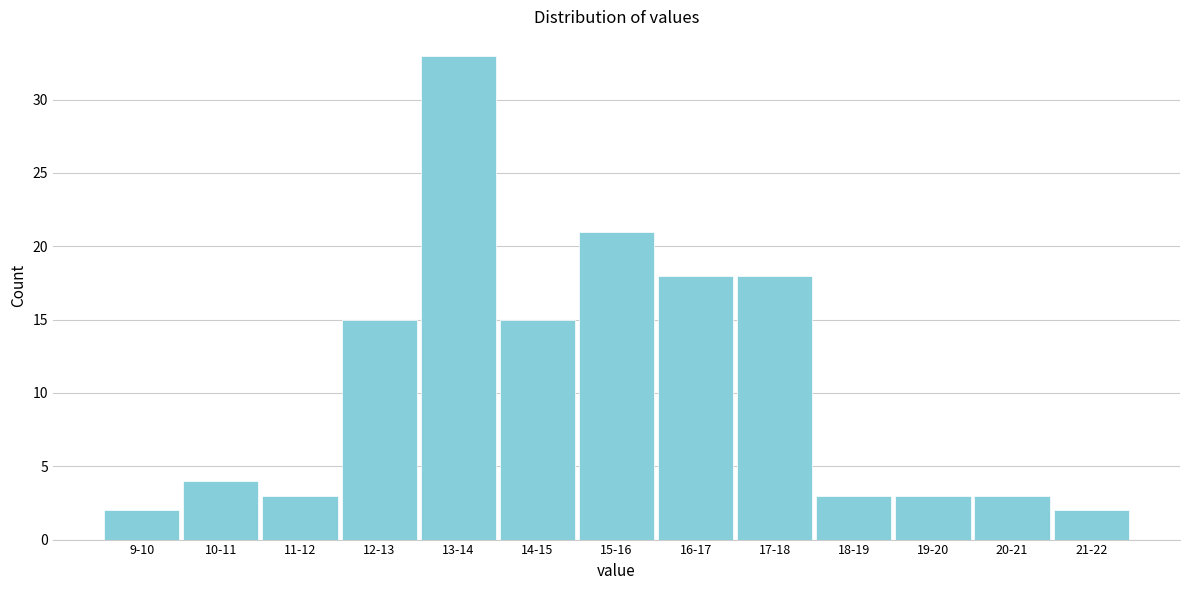

Reading right to left, extract all data points from this chart.

21-22=2	20-21=3	19-20=3	18-19=3	17-18=18	16-17=18	15-16=21	14-15=15	13-14=33	12-13=15	11-12=3	10-11=4	9-10=2